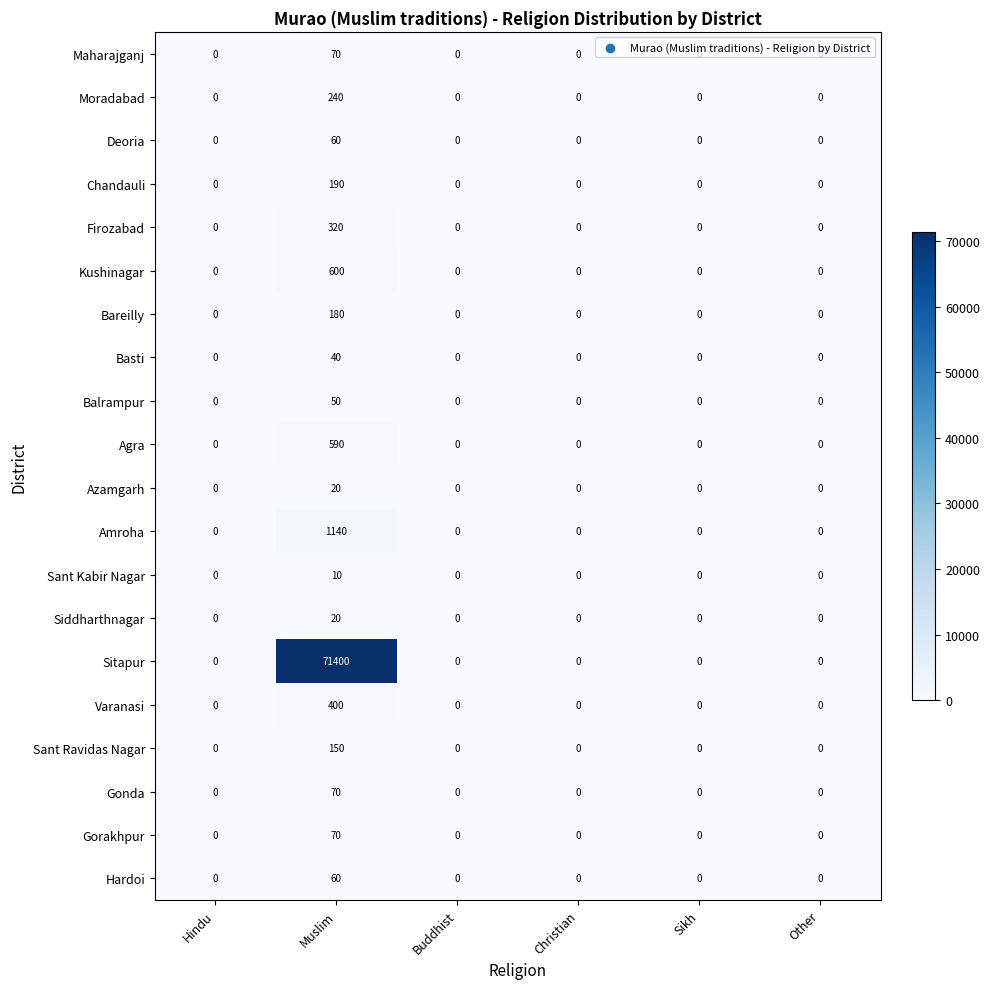

What is the spread (max minus min) of values at Muslim?

71390